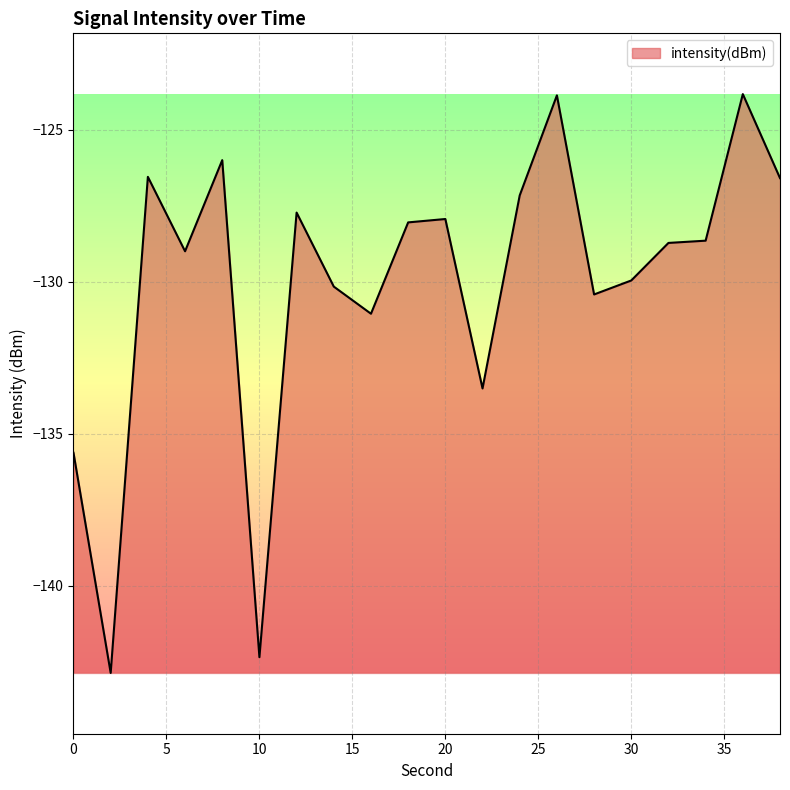

What is the greatest value displayed?

-123.8